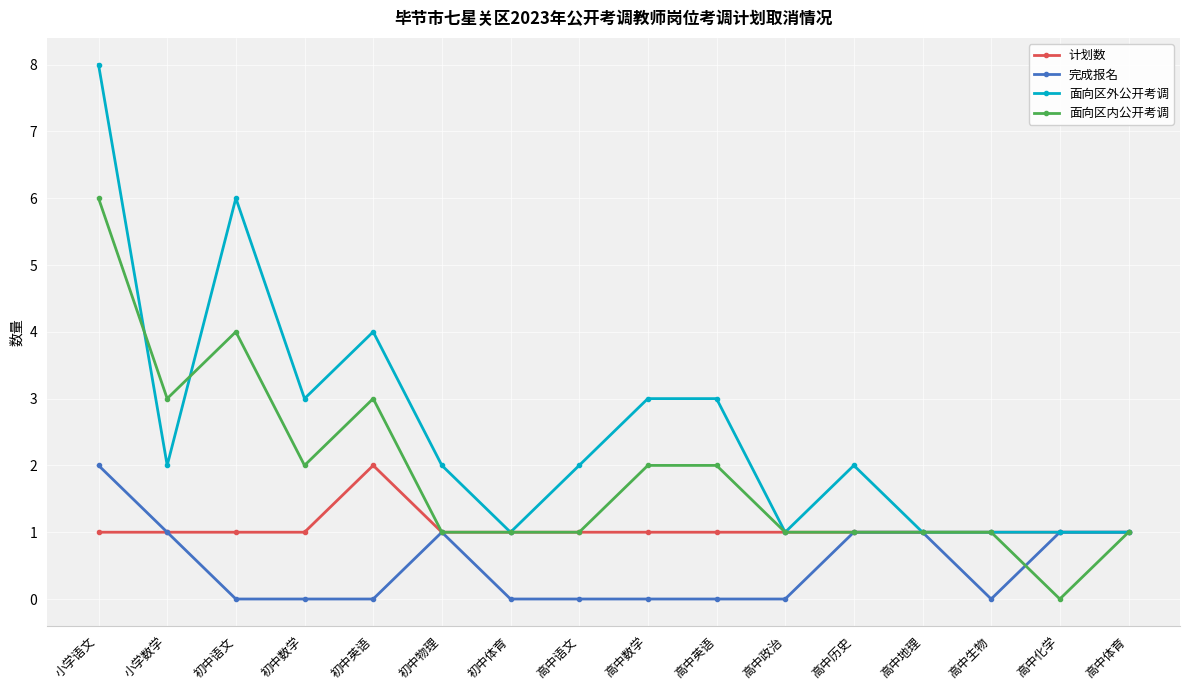

True or false: 计划数 has a value of 1 at 高中英语.

True